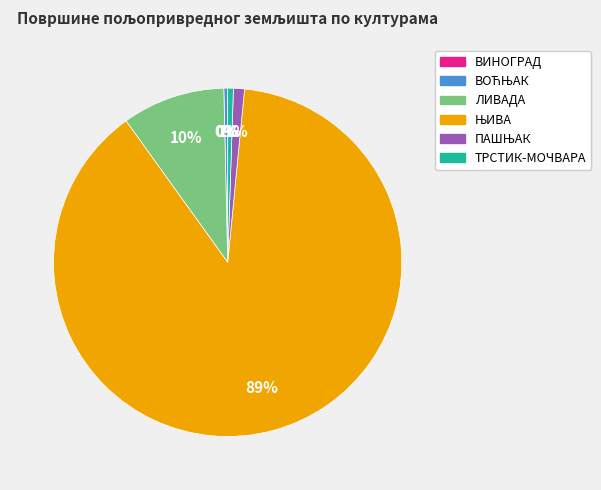

The ТРСТИК-МОЧВАРА slice represents 1% of the pie. True or false?

True